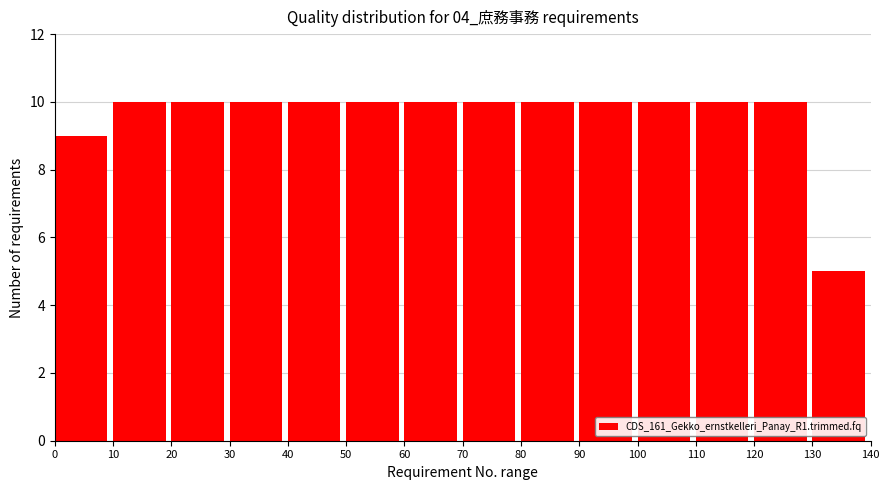

Reading left to right, transcribe this chart: for each bar, give the range it covers on the x-axis and its height. The values are not printed on the chart, so give them approximately, as read against the axis.

0 to 10: 9
10 to 20: 10
20 to 30: 10
30 to 40: 10
40 to 50: 10
50 to 60: 10
60 to 70: 10
70 to 80: 10
80 to 90: 10
90 to 100: 10
100 to 110: 10
110 to 120: 10
120 to 130: 10
130 to 140: 5